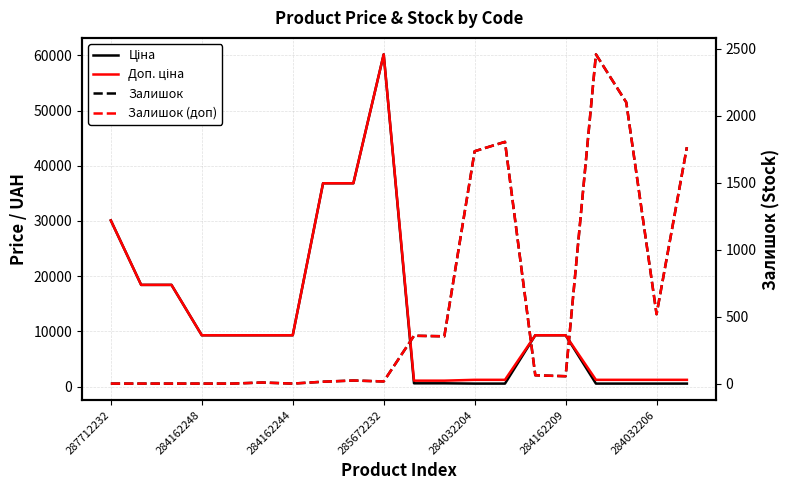

At which category is the sum across all series the highest?

285672232